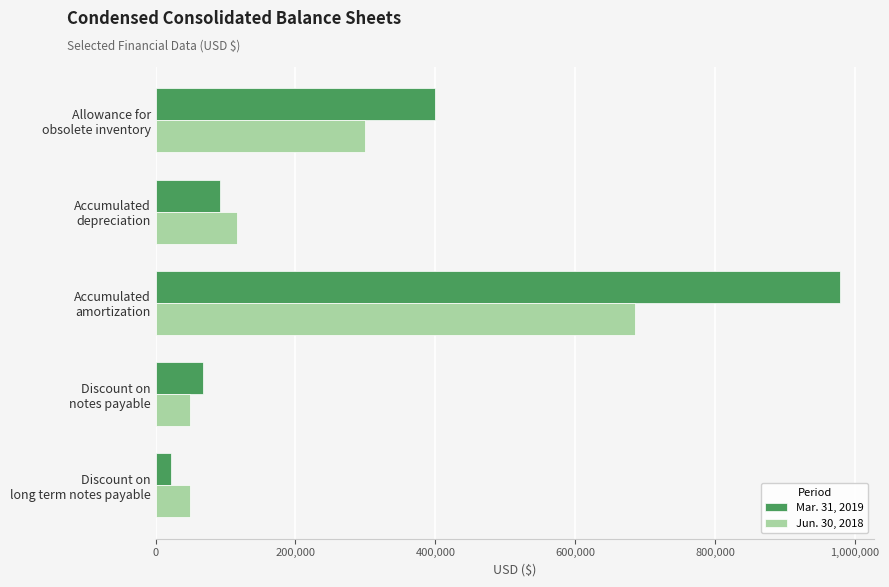

Which label corresponds to the largest value in the chart?

Accumulated
amortization